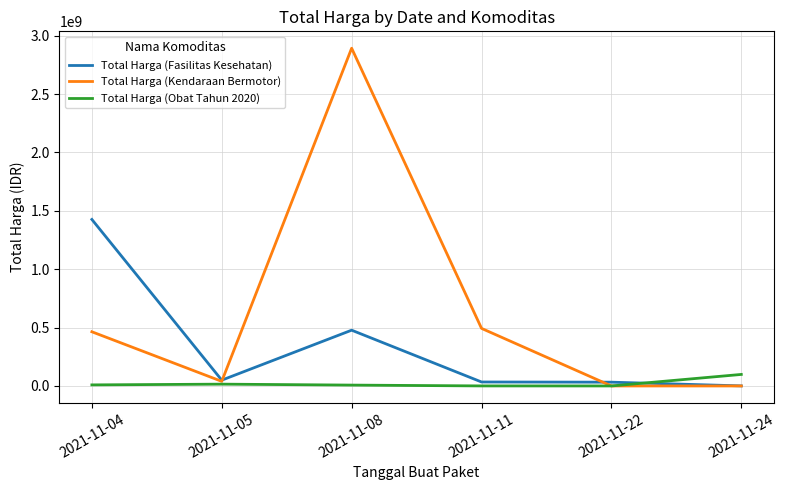

Which category has the highest value in the Total Harga (Fasilitas Kesehatan) series?

2021-11-04